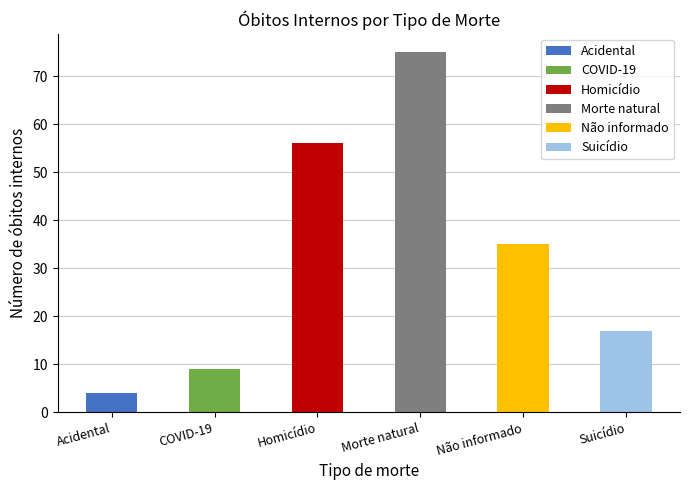

At which category does the chart reach its peak across all series?

Morte natural